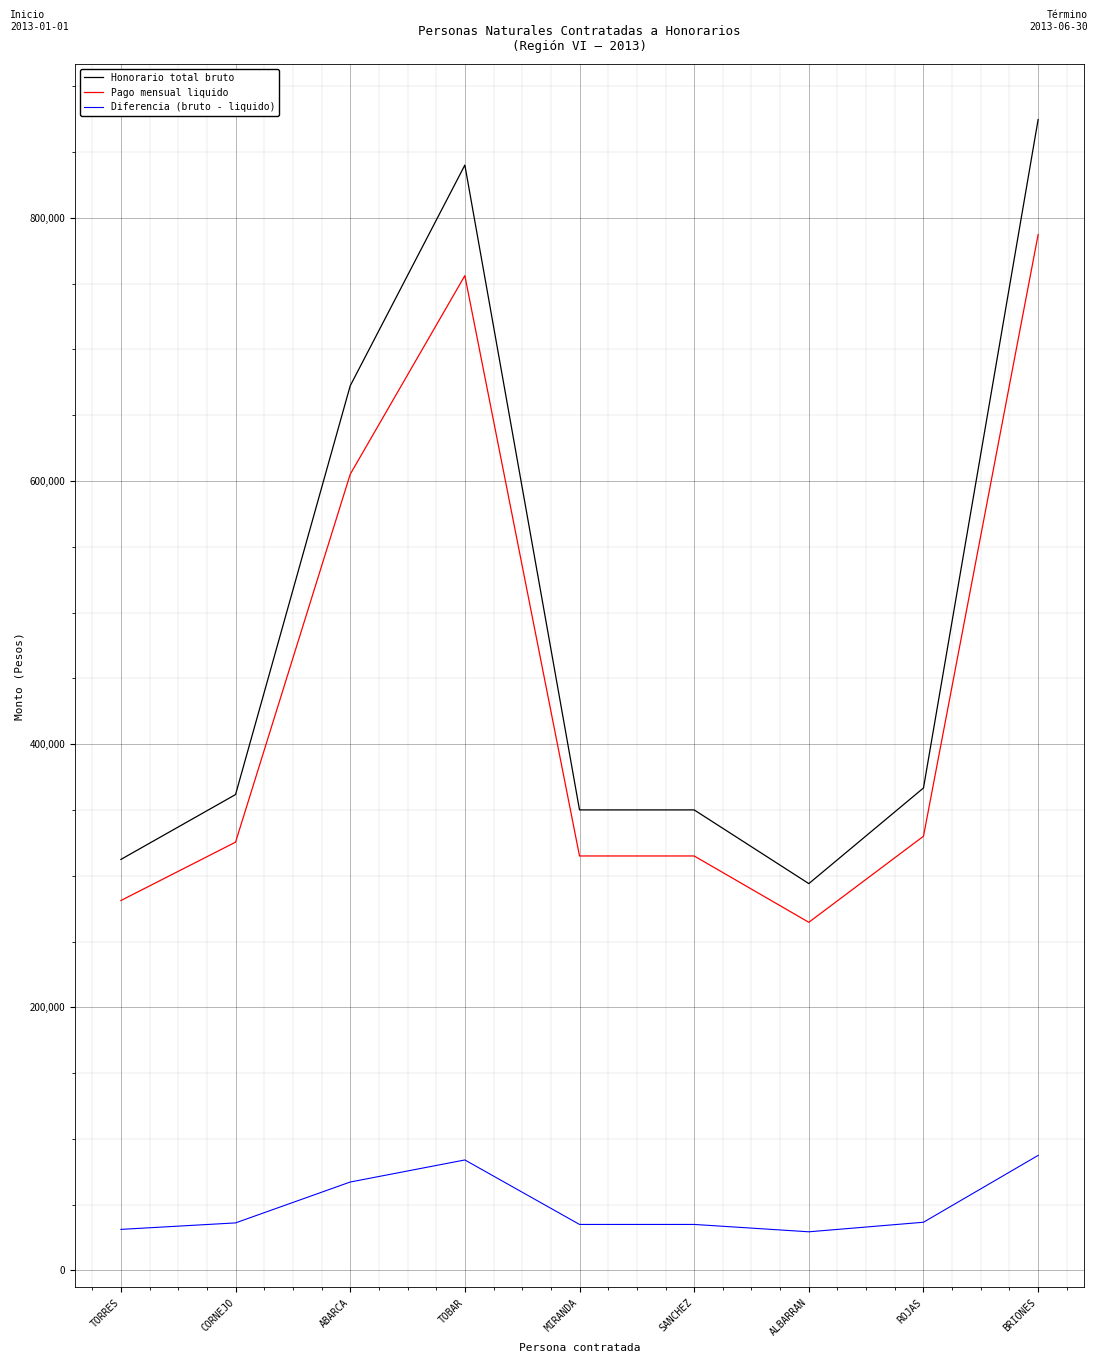

True or false: Diferencia (bruto - liquido) and Honorario total bruto intersect in this chart.

False